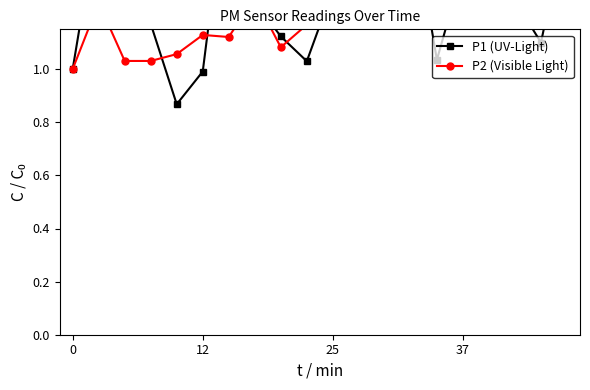

What is the label of the 2nd point from the left?

12